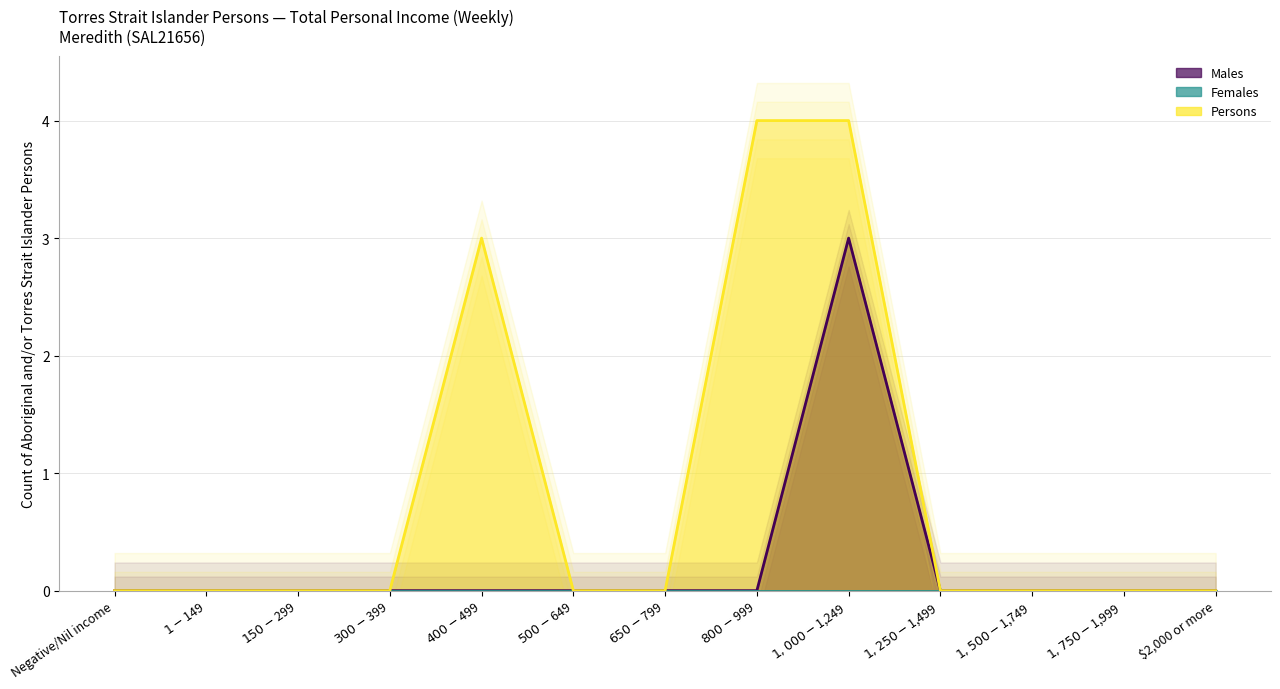

At which category is the sum across all series the highest?

$1,000-$1,249